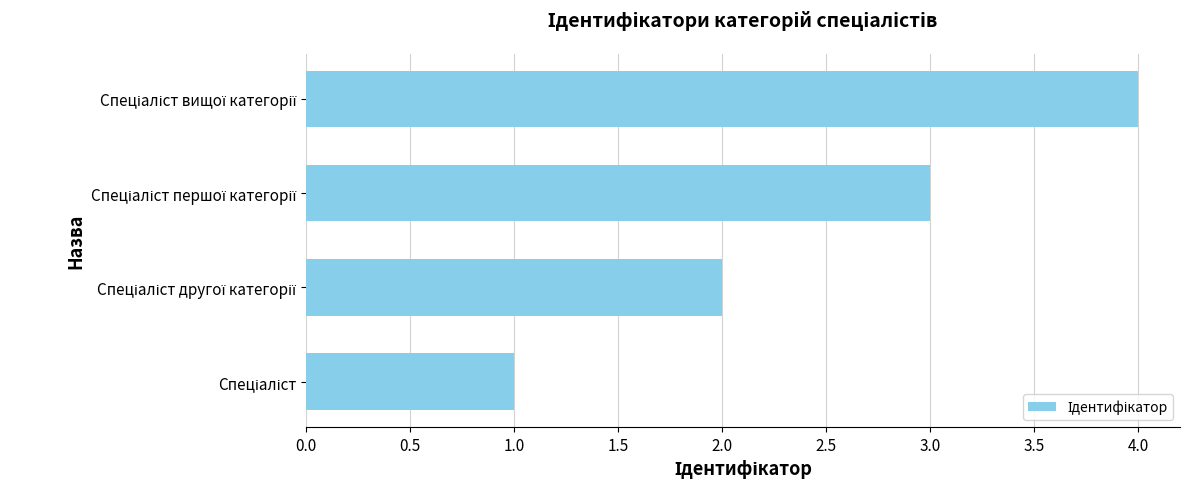

What is the sum of all values?

10